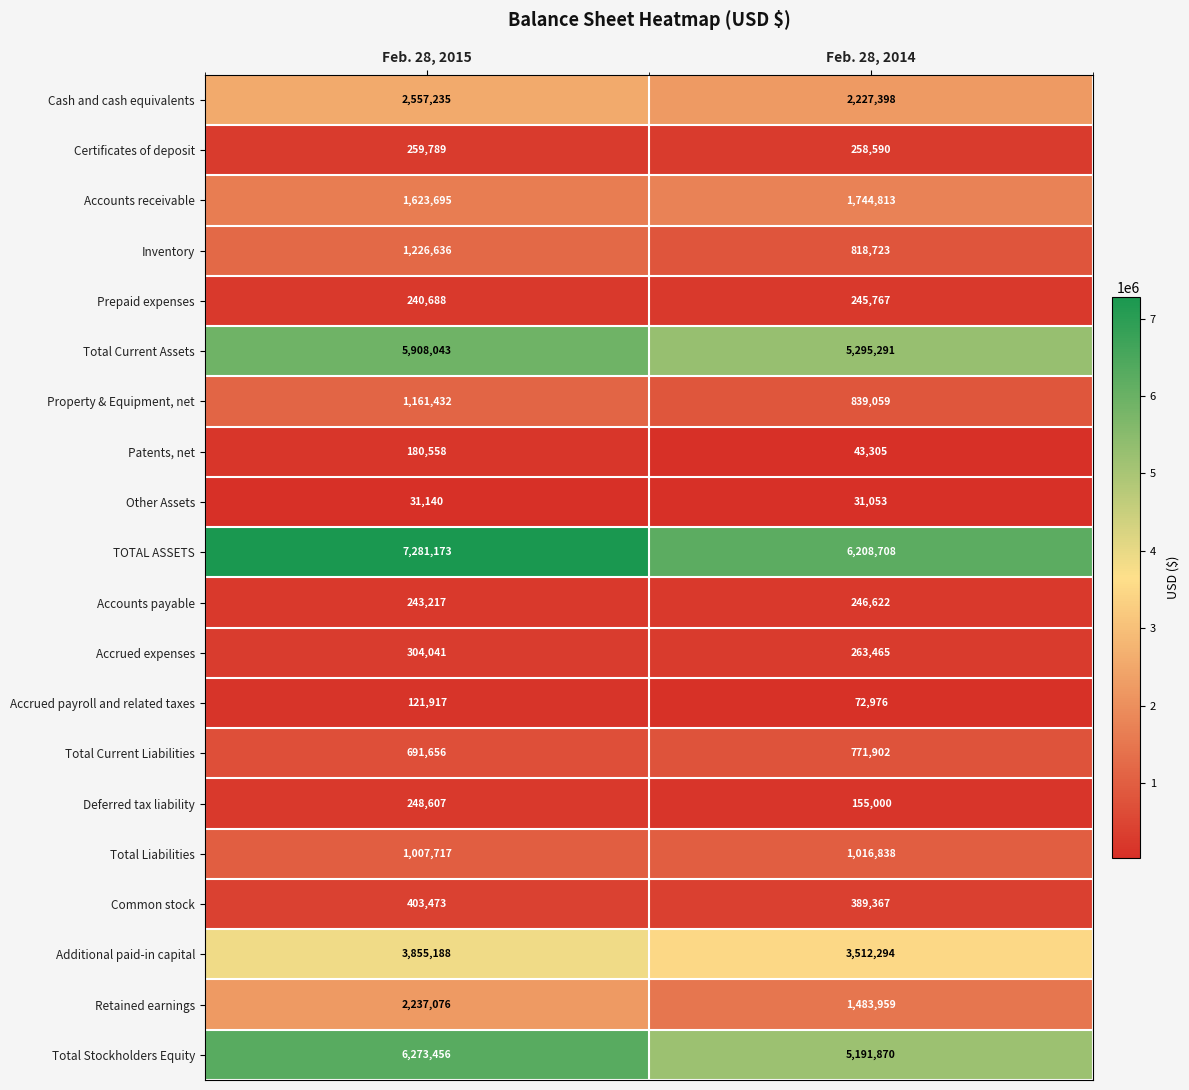

Is the value of Total Liabilities at Feb. 28, 2014 greater than the value of Inventory at Feb. 28, 2014?

Yes